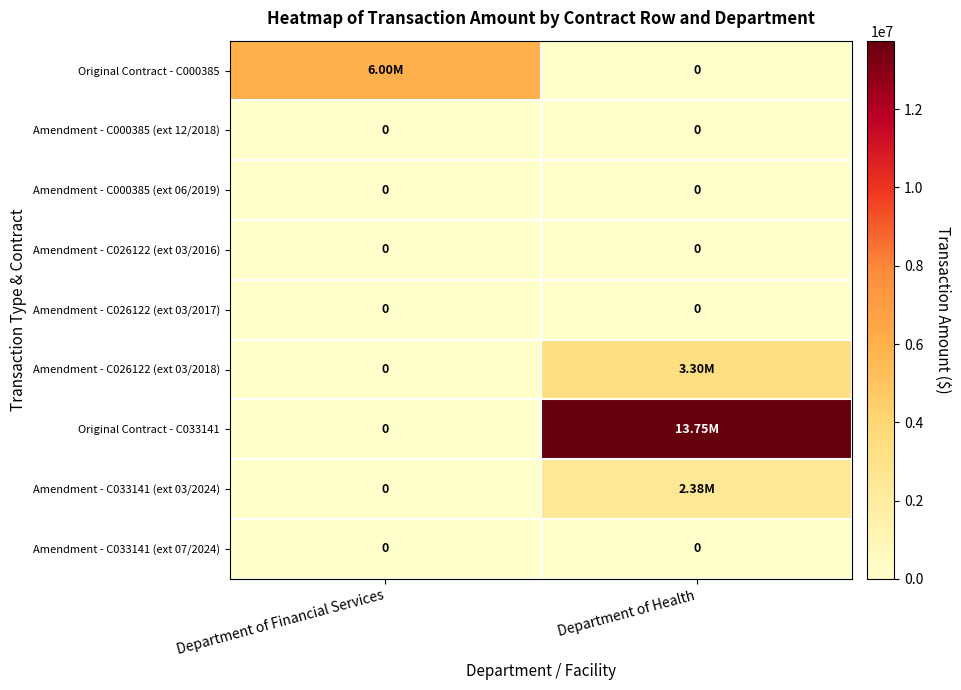

At which label is Amendment - C026122 (ext 03/2018) closest to 1650000?

Department of Financial Services